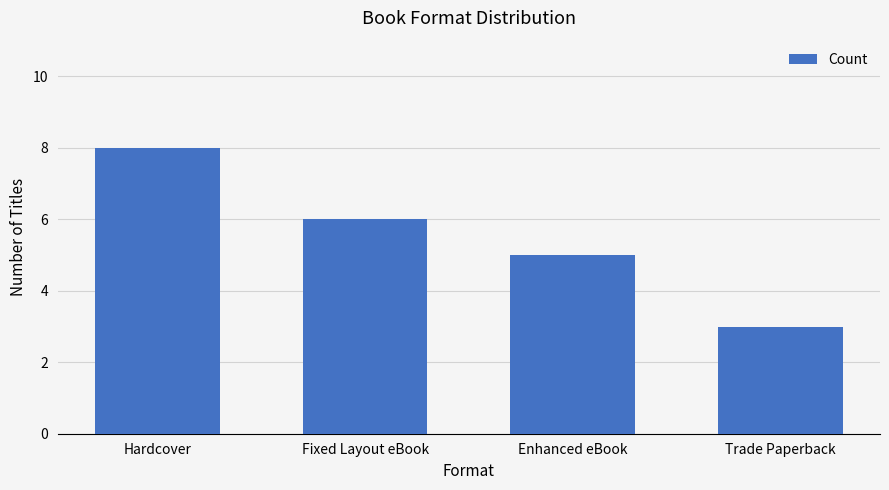

What is the sum of the values at Enhanced eBook and Hardcover?

13